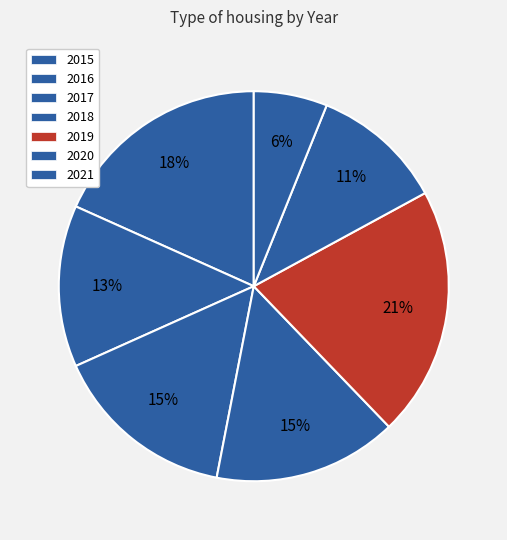

How many slices are in this pie chart?

7